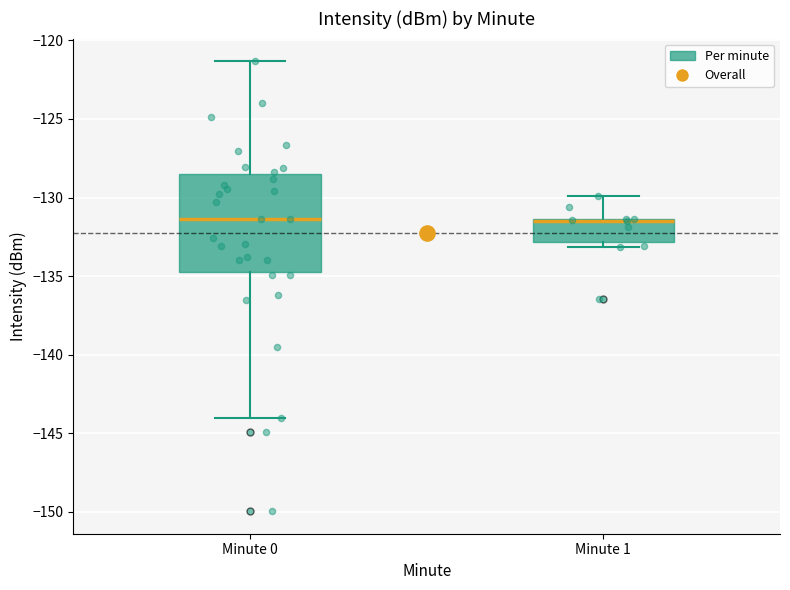

Reading left to right, transcribe this box plot: for each box, give where its median line is, the range the box spans, and where its two whiskers end, as read against the y-axis. The values are not printed on the chart, so give them approximately, as read against the axis.

Minute 0: median -131.5, box -134.5 to -128.5, whiskers -144.0 to -121.5
Minute 1: median -131.5 (drawn on the box's upper edge), box -133.0 to -131.5, whiskers -133.0 (just below the box's lower edge) to -130.0